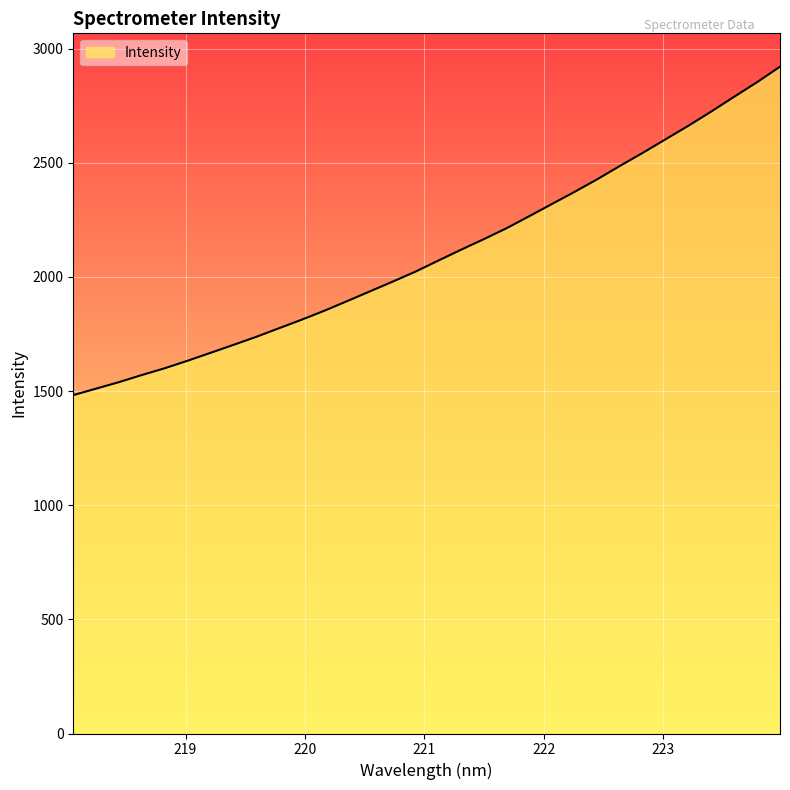

What is the difference between the maximum and minimum values?

1438.5